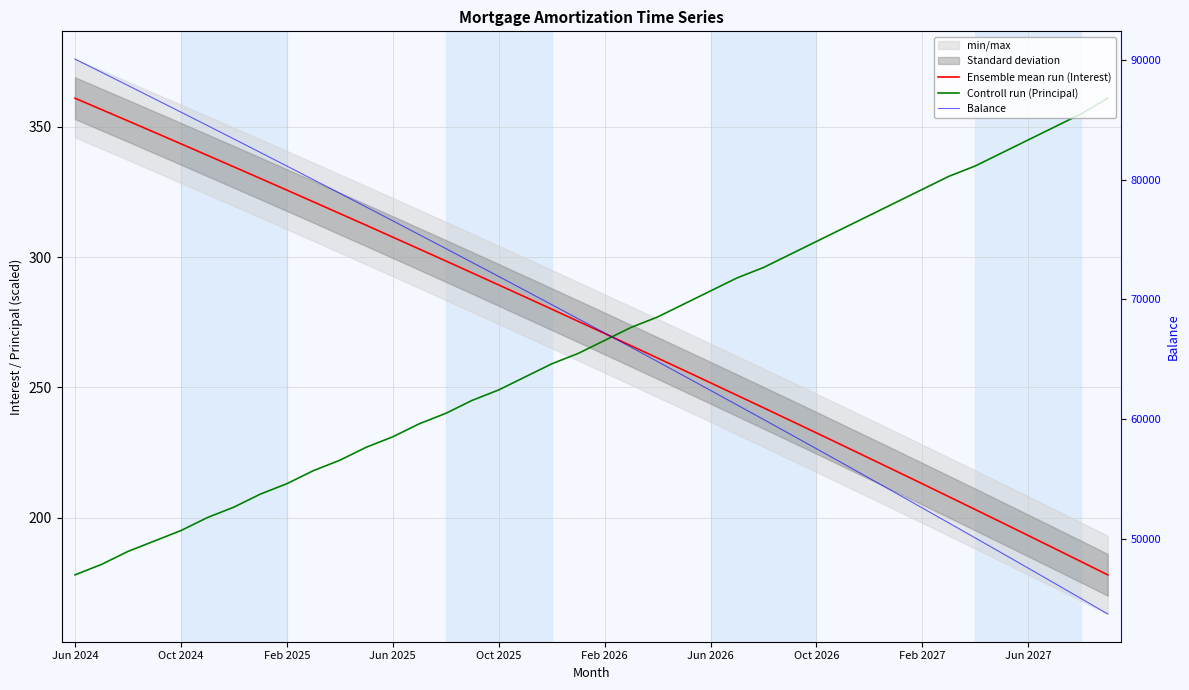

What is the value of the Ensemble mean run (Interest) point at the 16th from the left?

293.9